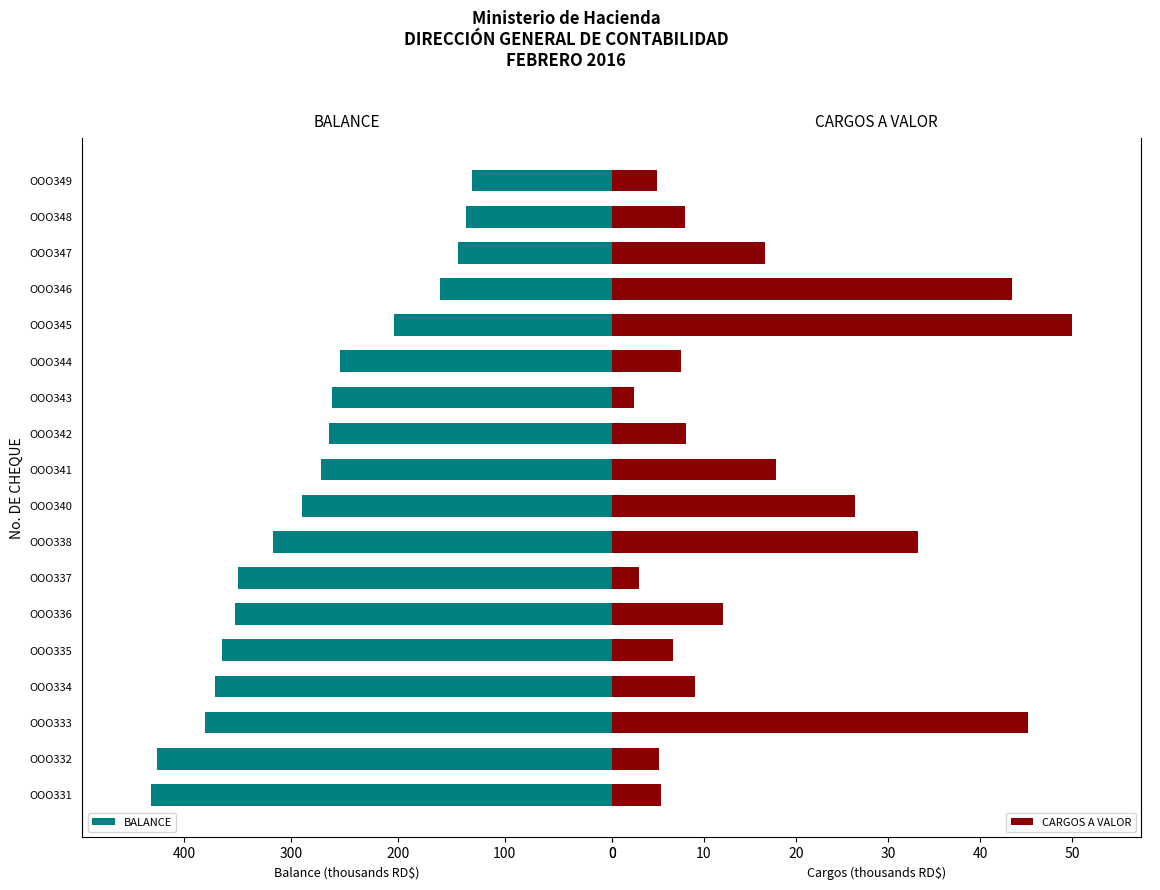

What is the maximum value shown in the chart?

430.5